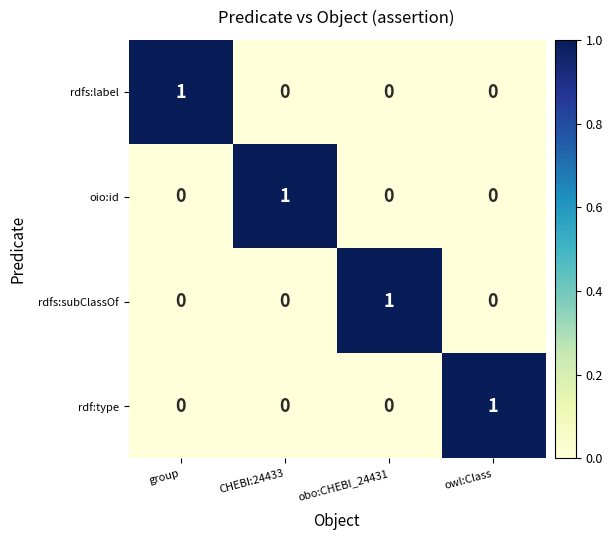

At how many categories does at least one series exceed 0?

4